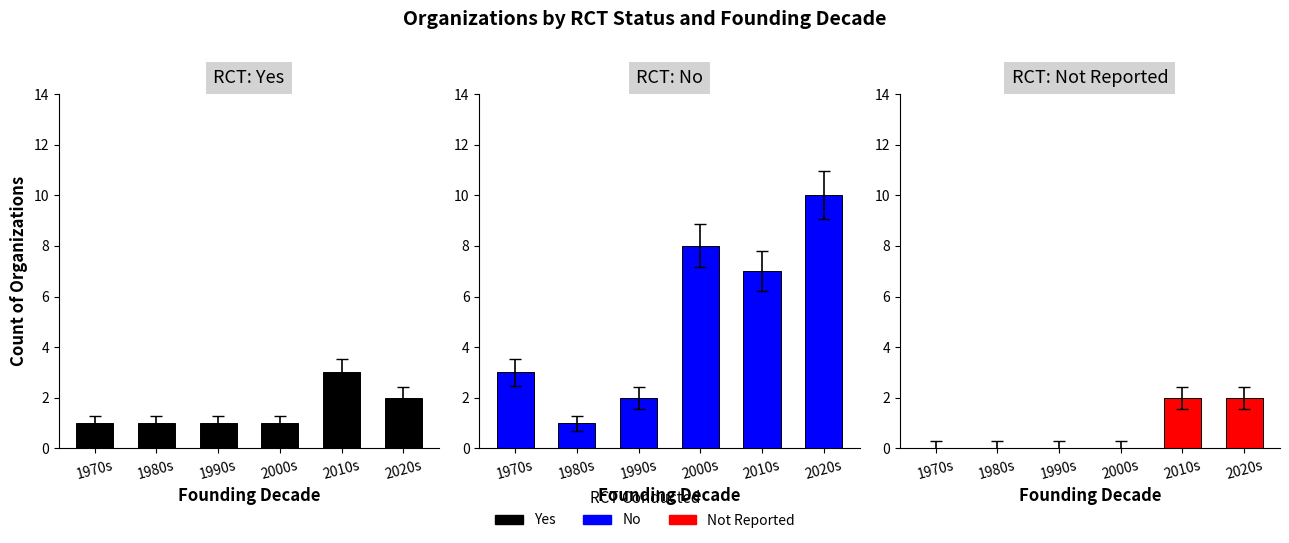

Between 1970s and 1980s, which is larger?

1970s